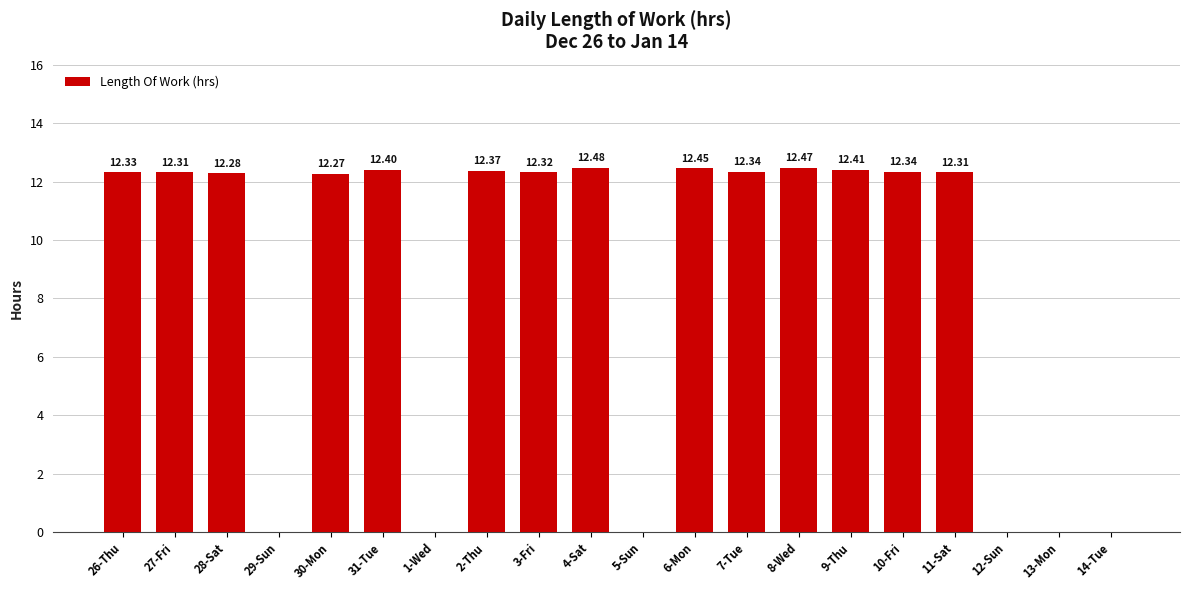

What is the change in value from 26-Thu to 6-Mon?

+0.1